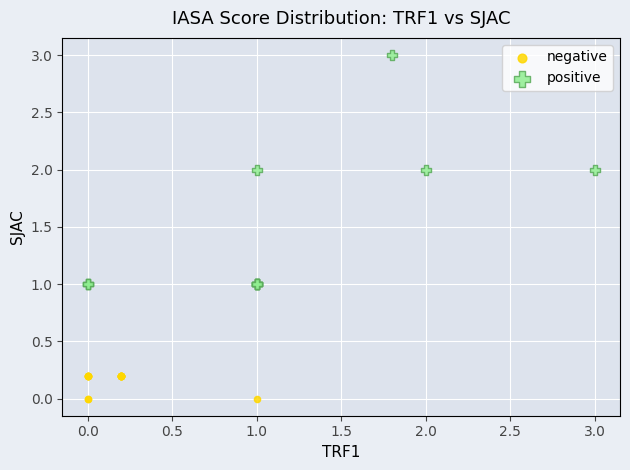

What are all the series names shown in the legend?

negative, positive